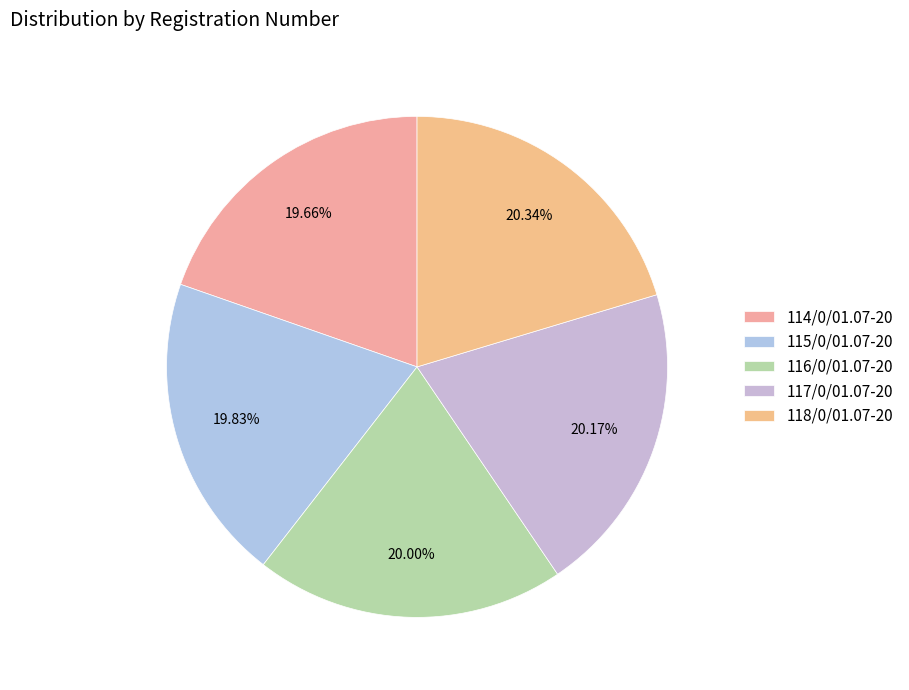

True or false: 118/0/01.07-20 accounts for 20% of the total.

True